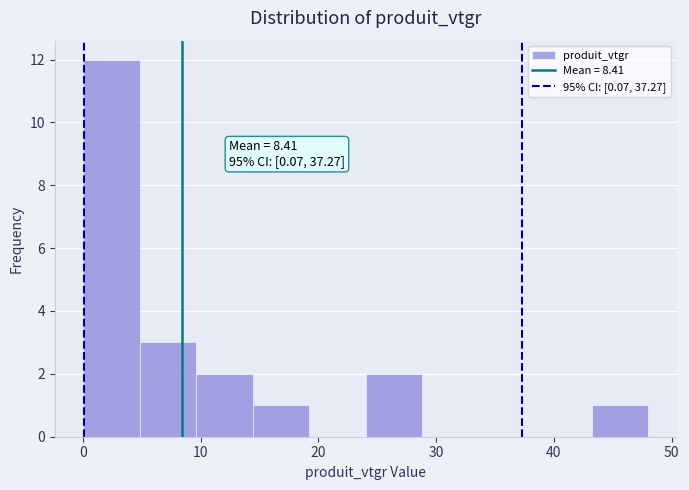

Which range on the x-axis has the tallest bar?

0 to 5